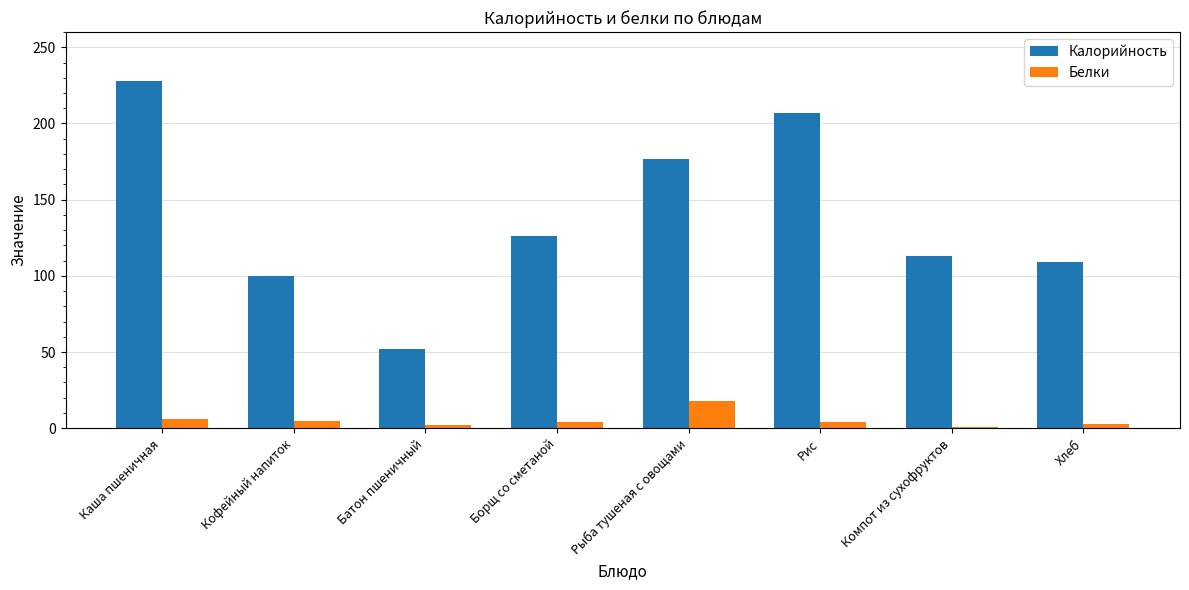

Count the number of data series in this chart.

2